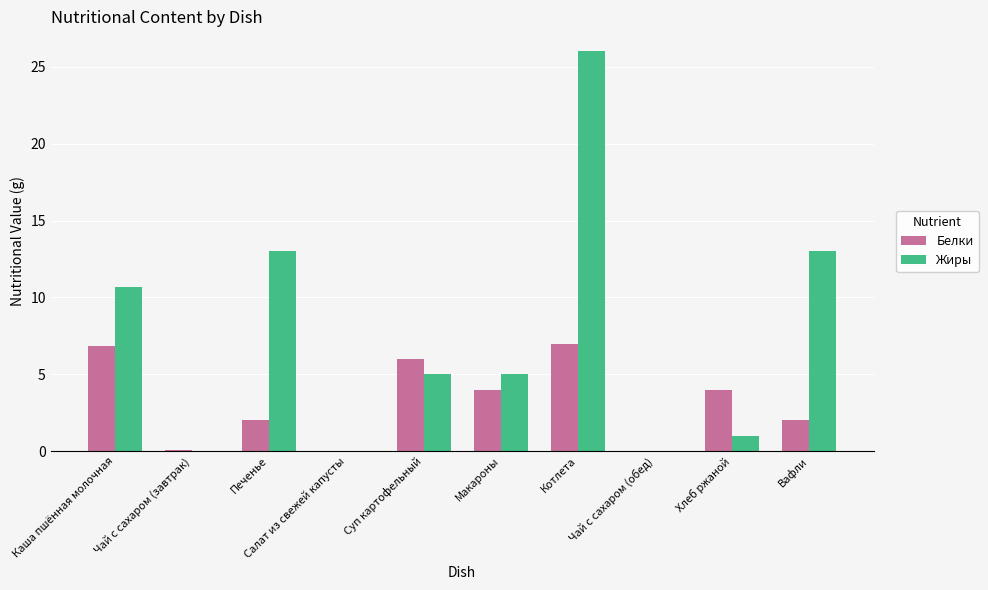

Count the number of data series in this chart.

2